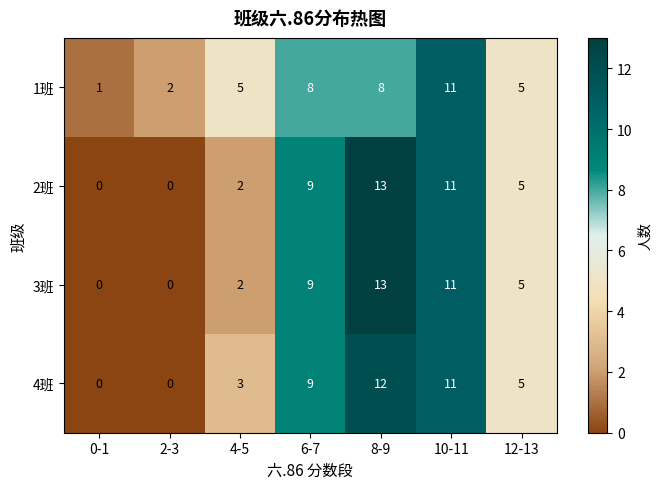

Which series changed the most between 6-7 and 10-11?

1班